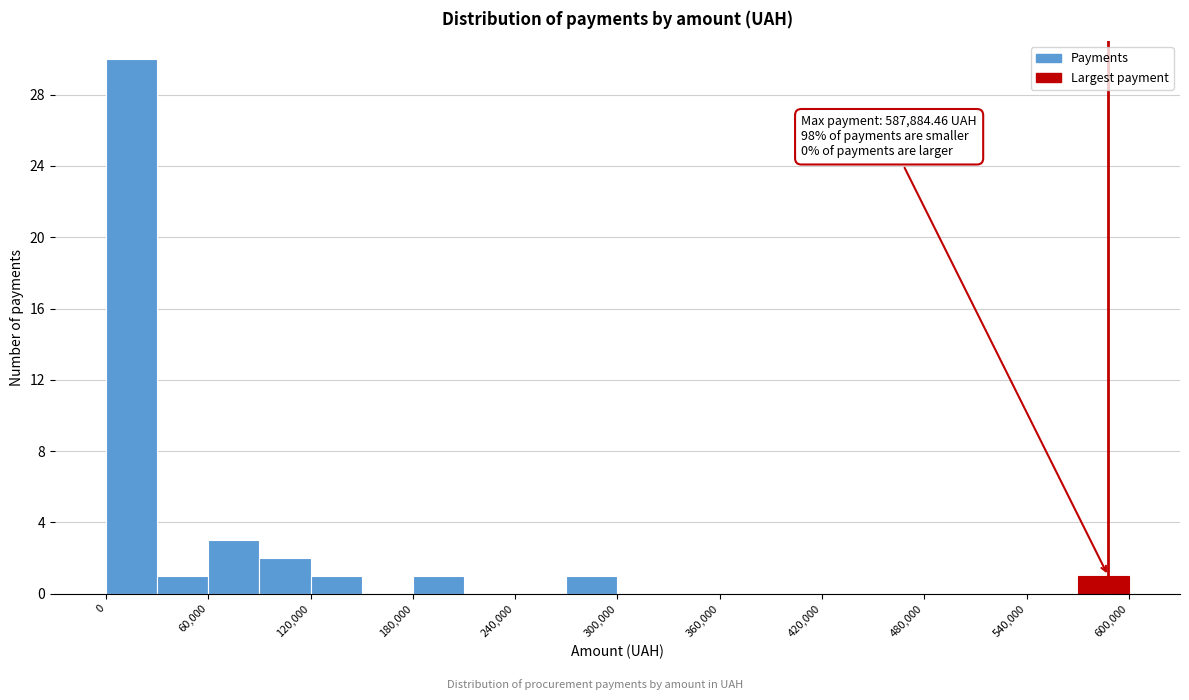

Around what value on the x-axis is the tallest bar? Give the approximate position of its centre, as read against the axis.

20000